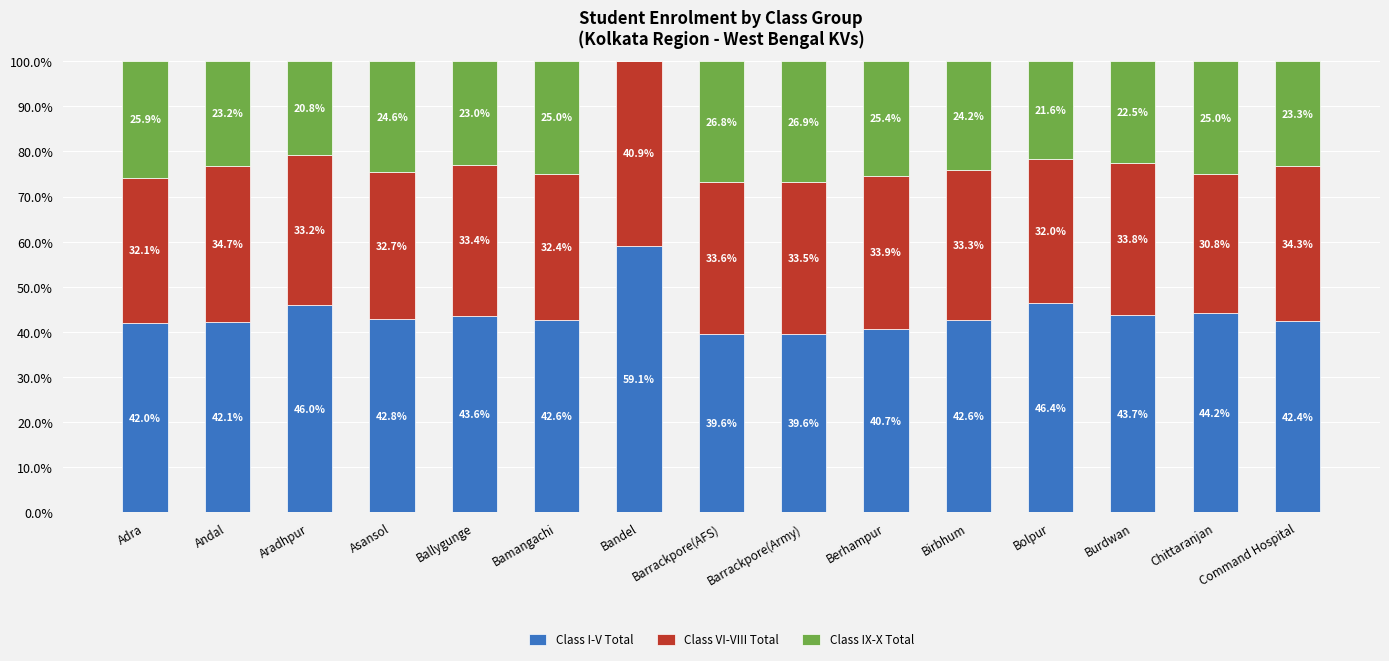

What is the sum of the Class I-V Total values at Birbhum and Asansol?

85.4